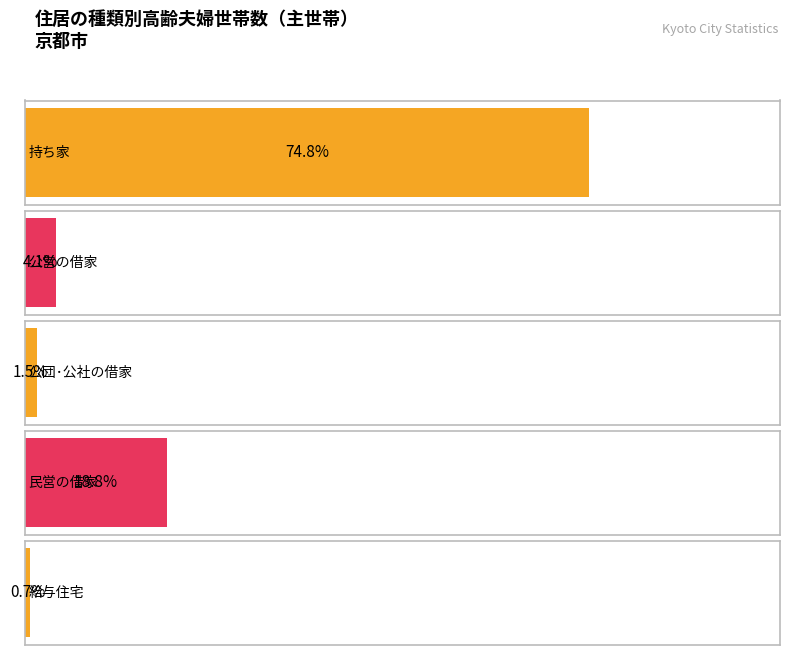

What is the label of the 1st bar from the right?

給与住宅